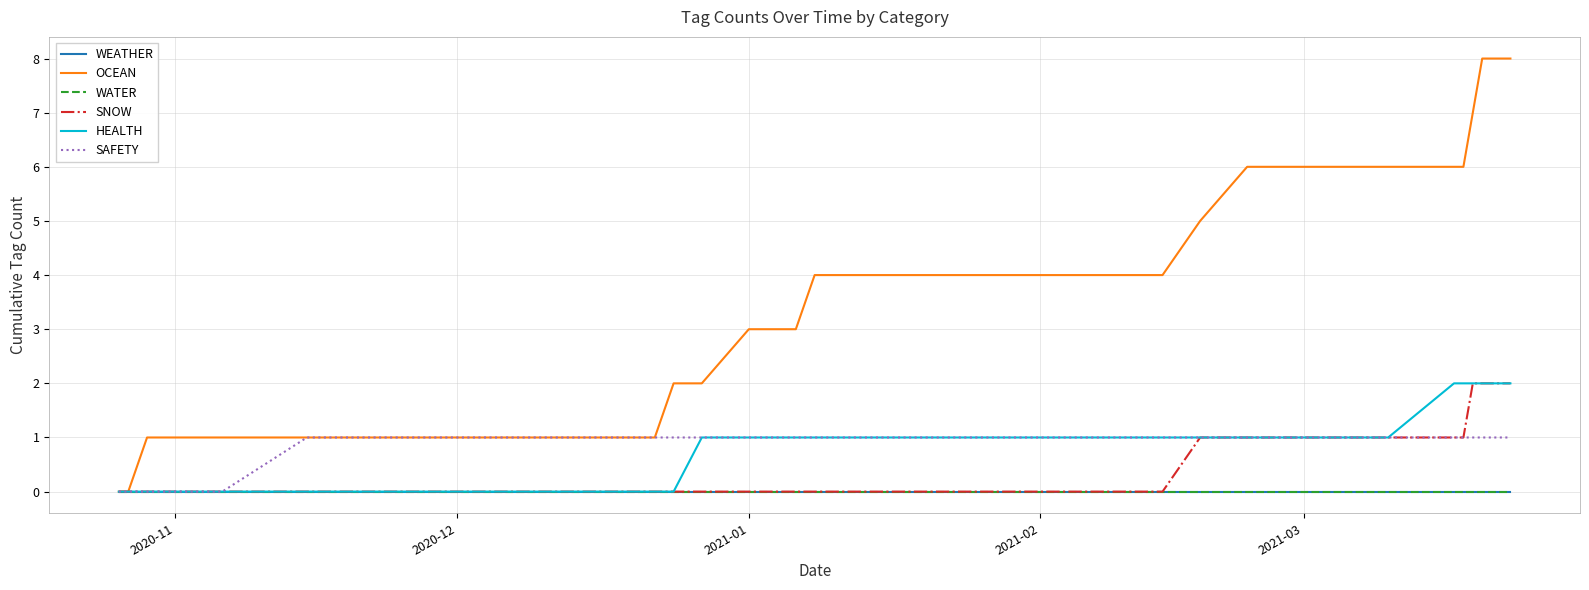

Does the chart have visible grid lines?

Yes